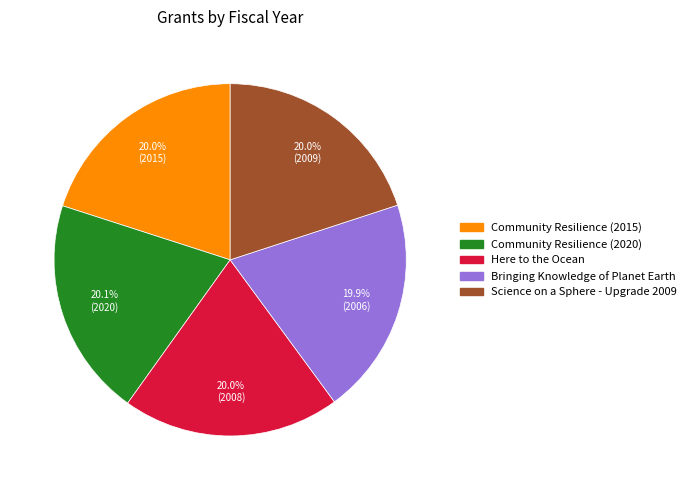

What percentage is the Community Resilience (2015) slice, to the nearest percent?

20%